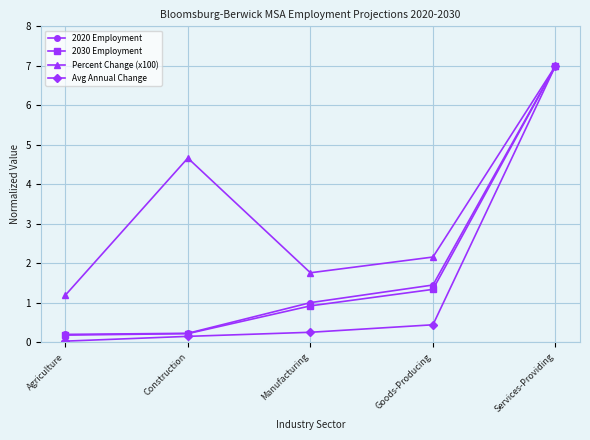

What is the difference between the maximum and minimum values in the 2020 Employment series?

6.8